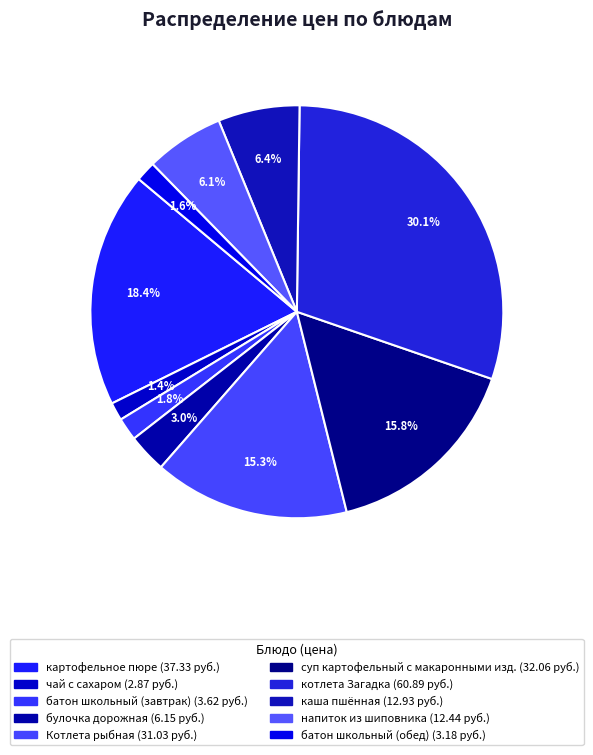

Rank the categories by value from lowest to highest.

чай с сахаром, батон школьный (обед), батон школьный (завтрак), булочка дорожная, напиток из шиповника, каша пшённая, Котлета рыбная, суп картофельный с макаронными изд., картофельное пюре, котлета Загадка